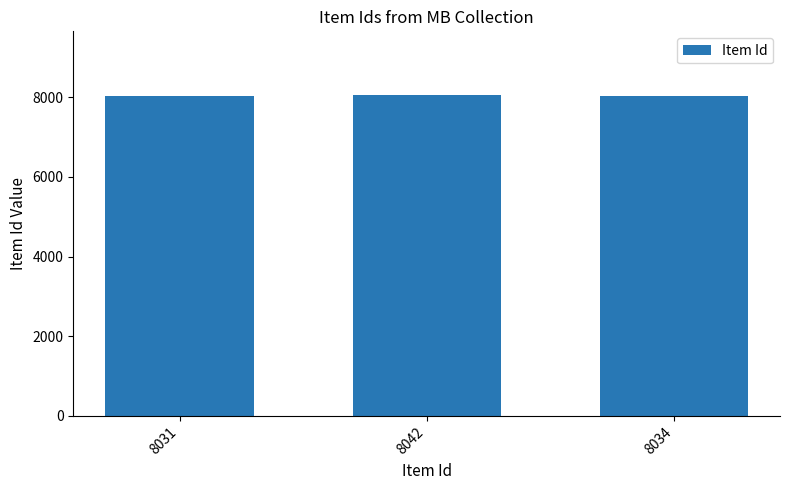

What is the label of the 1st bar from the left?

8031